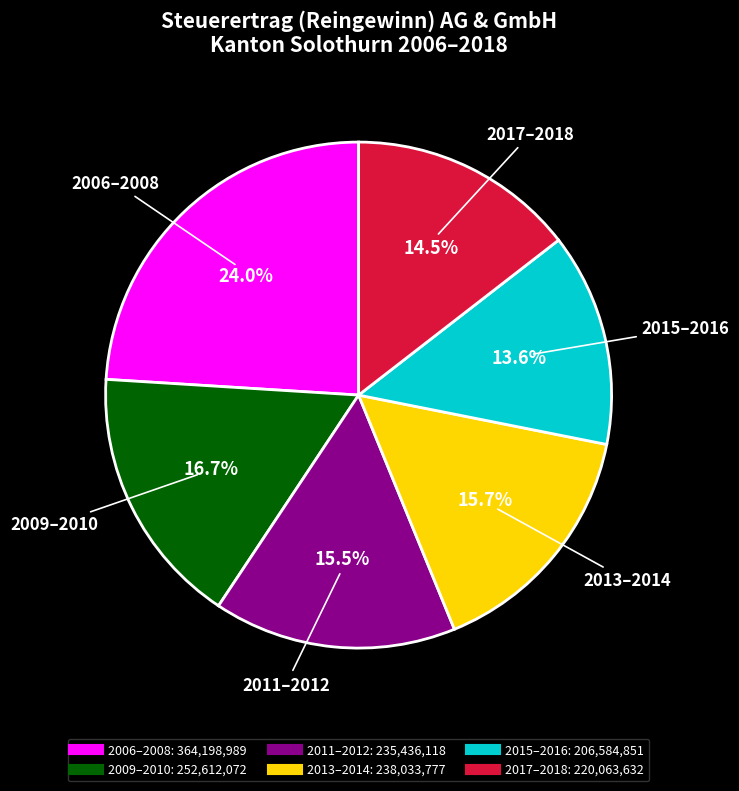

Does any single category account for the majority?

No